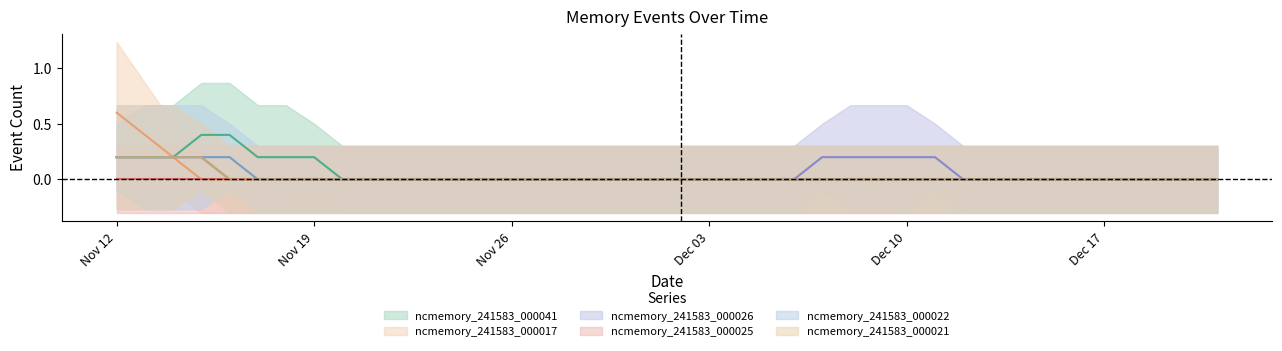

True or false: ncmemory_241583_000022 and ncmemory_241583_000025 intersect in this chart.

False